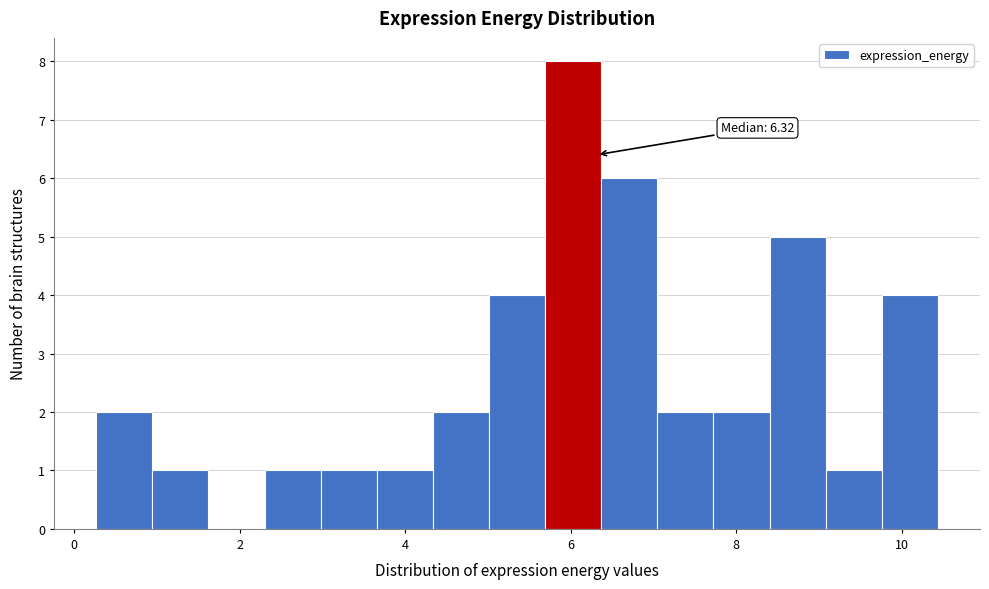

Read against the x-axis, roughly where is the centre of the tallest bar?

6.0